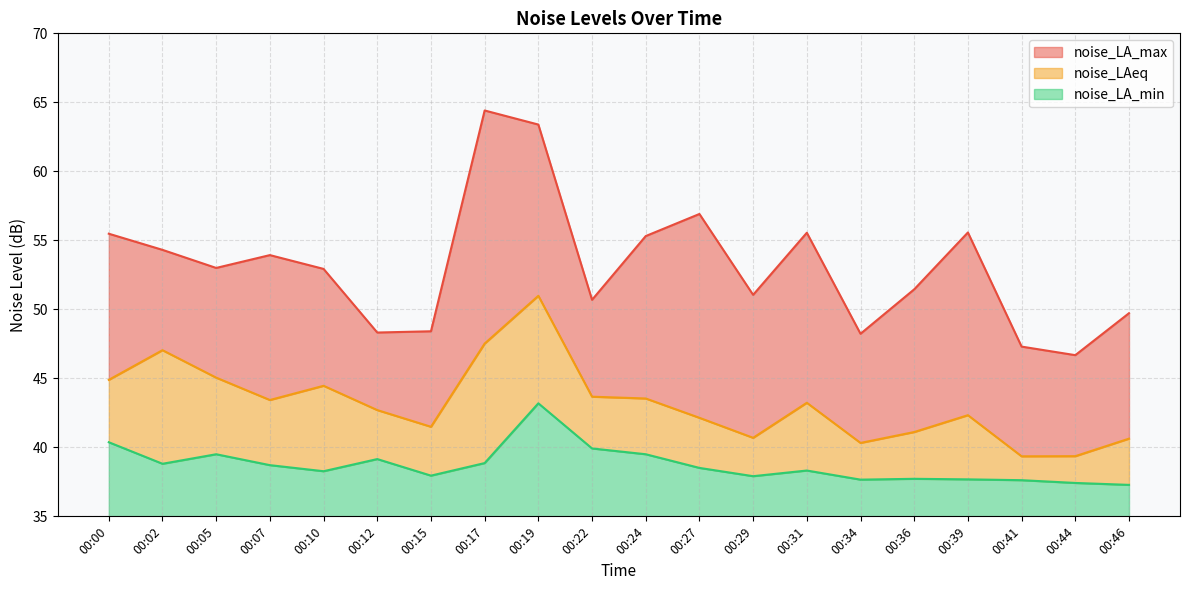

Between 00:36 and 00:41, which is larger?

00:36